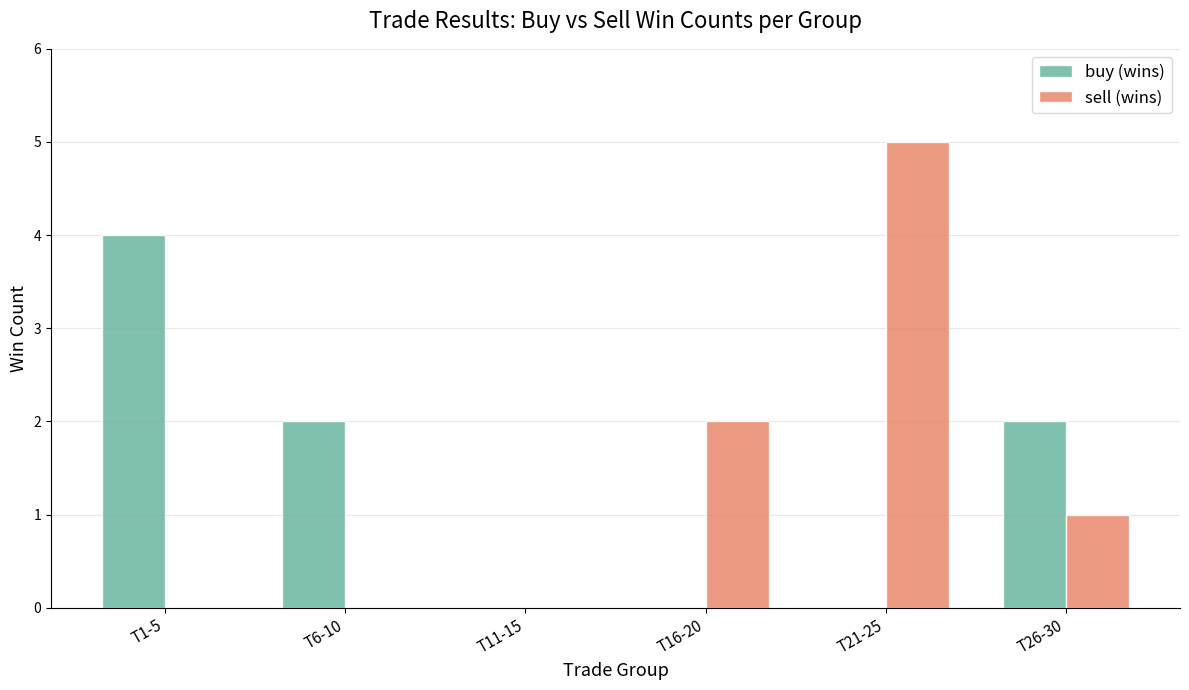

What is the highest value of the sell (wins) series?

5